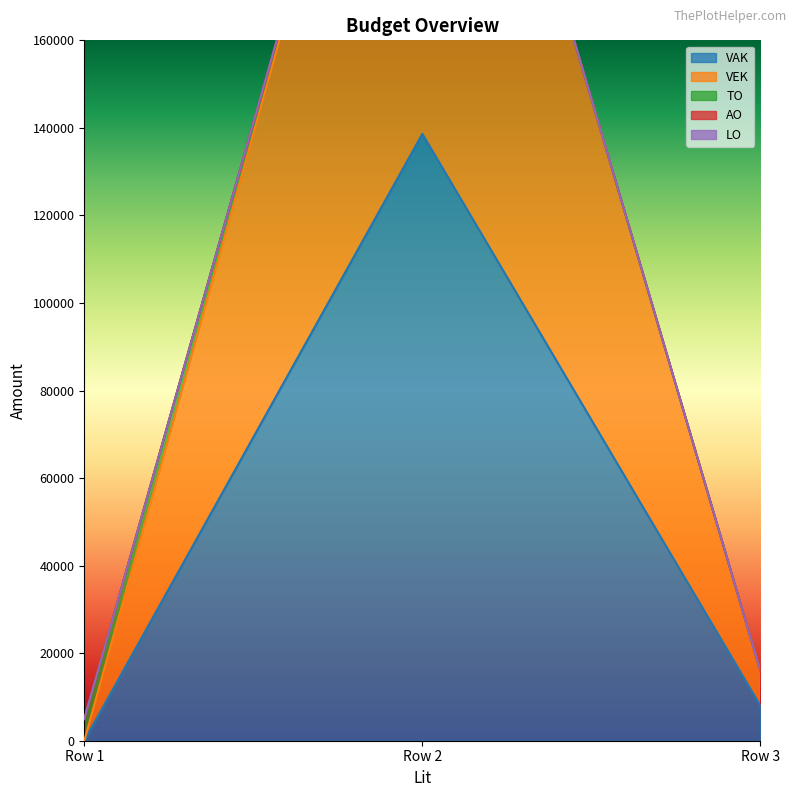

Reading left to right, extract all data points from this chart.

VAK: 0	138637	7970
VEK: 0	138637	7970
TO: 4960	0	0
AO: 0	0	0
LO: 0	0	0